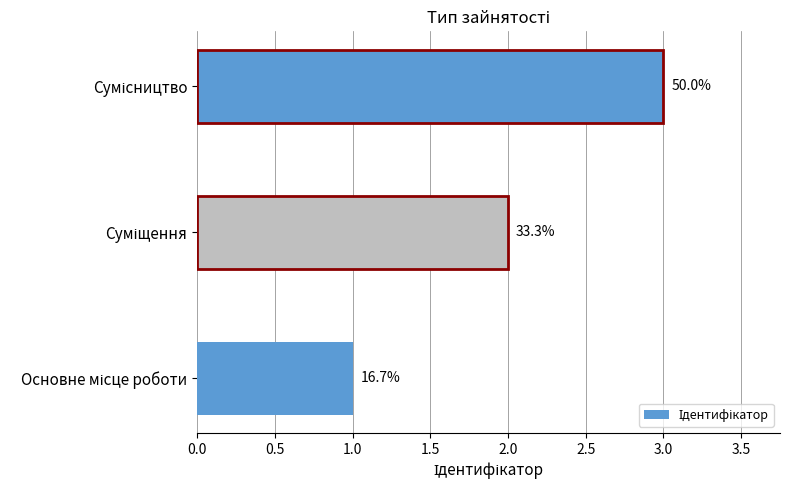

How many bars are there in total?

3